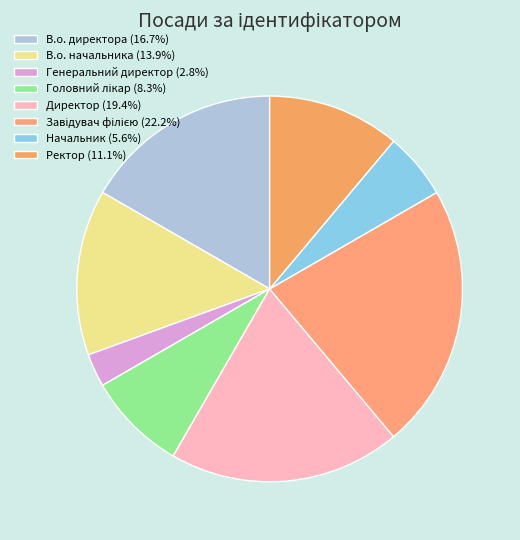

Which category has the biggest portion of the pie?

Завідувач філією